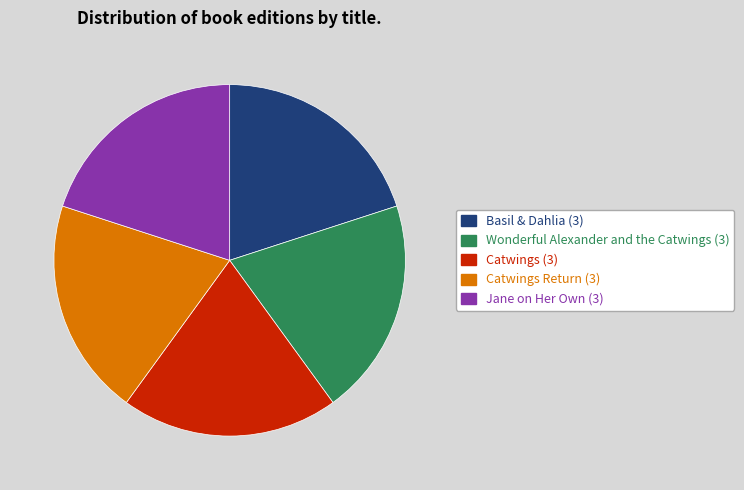

Is there a majority slice in this chart?

No